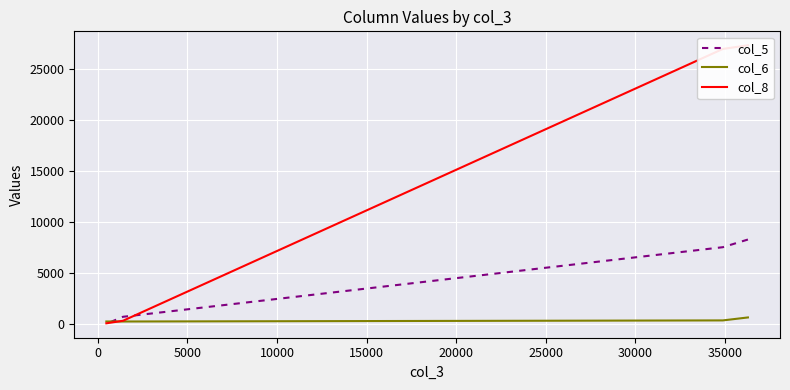

What is the sum of all col_6 values?

1666